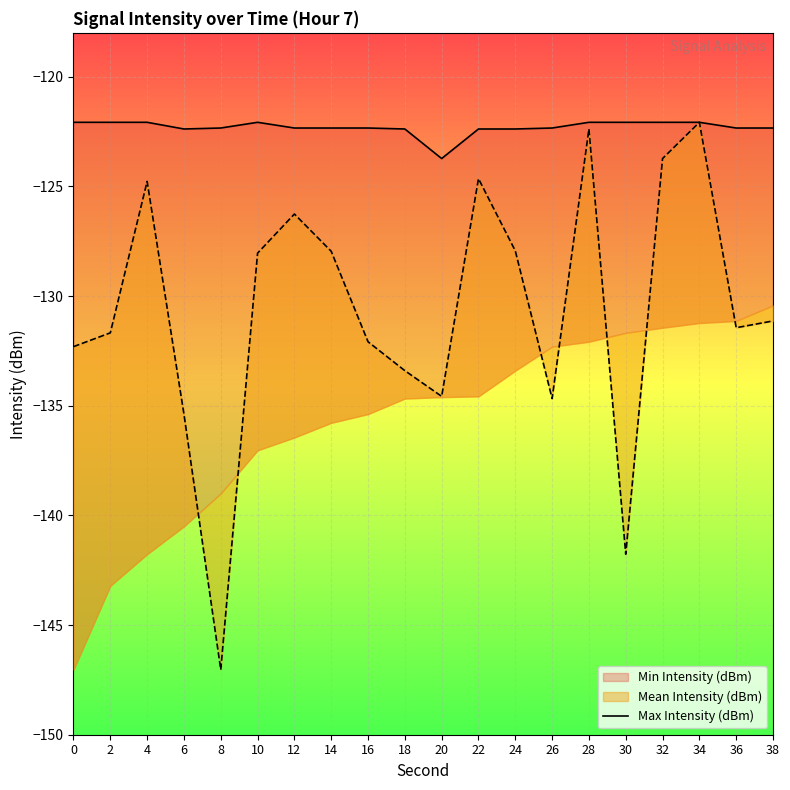

True or false: the data shows -186.5 at 20.

False